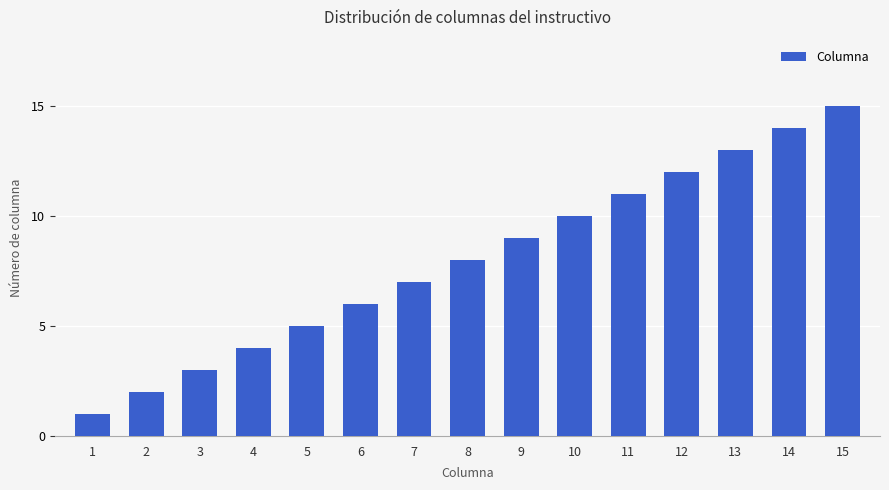

Does the chart contain any negative values?

No